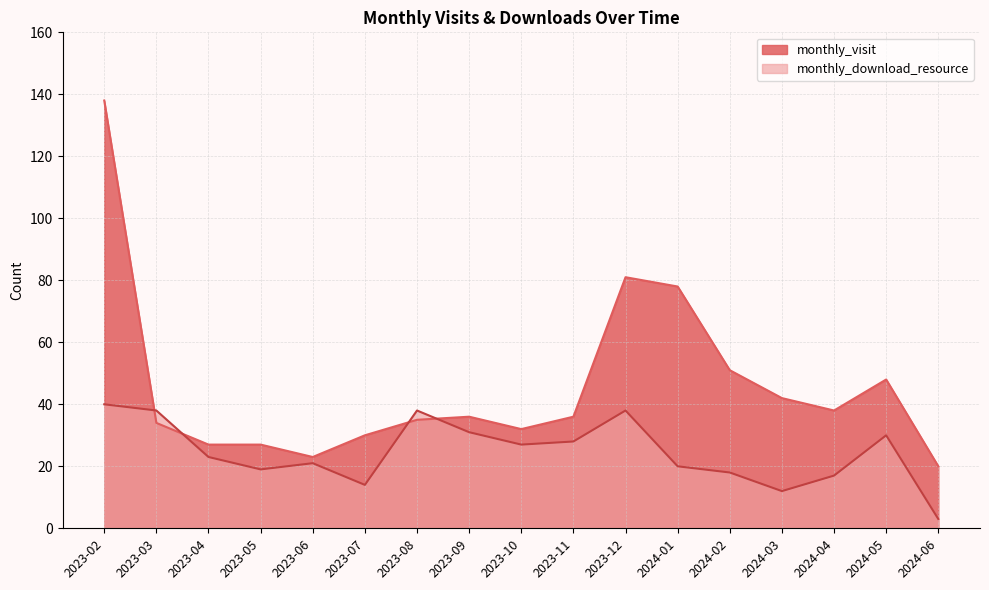

How many values in the monthly_download_resource series are below 23?

8